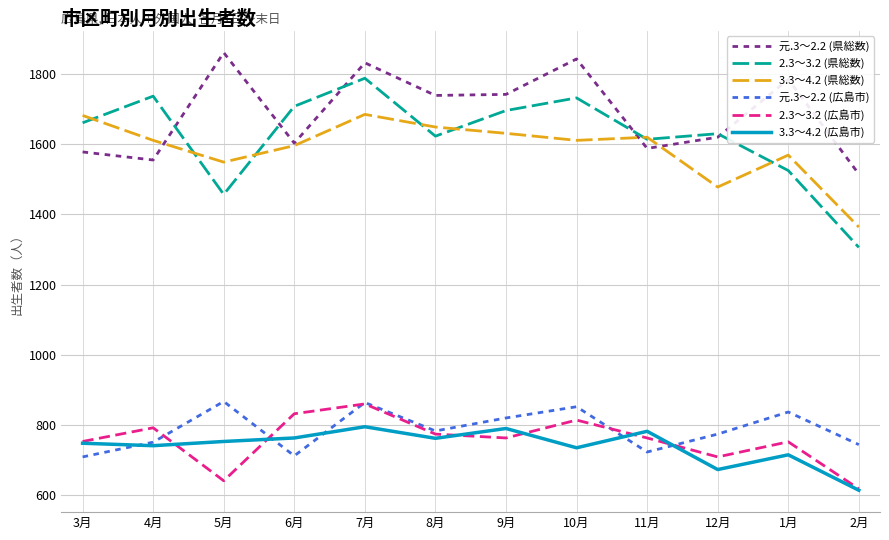

Which category has the highest value across all series?

5月